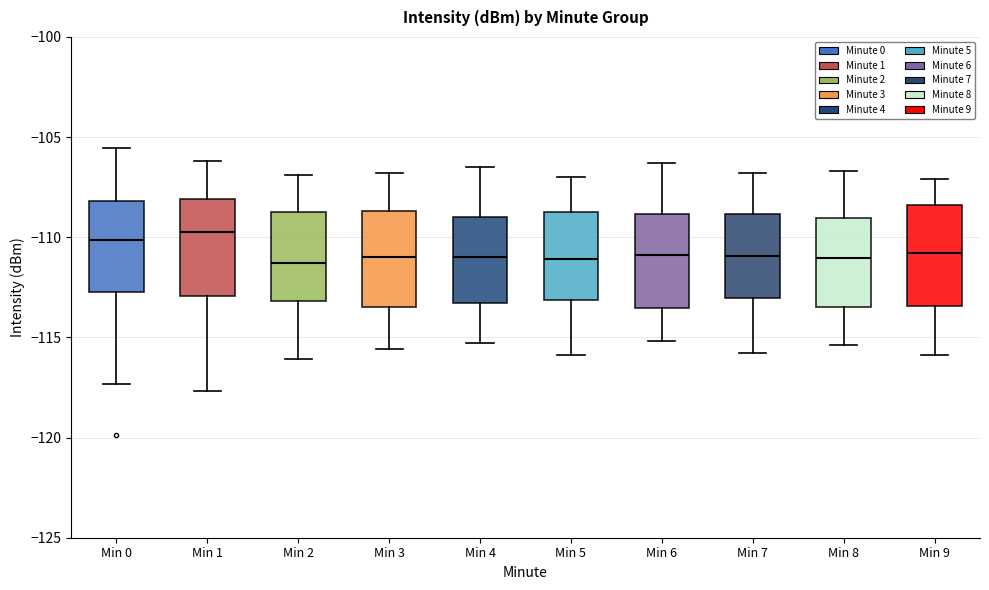

Reading left to right, read every box against the y-axis: the position of its median line, the range the box covers, and the ends of its whiskers. The values are not printed on the chart, so give them approximately, as read against the axis.

Min 0: median -110.0, box -112.5 to -108.0, whiskers -117.5 to -105.5
Min 1: median -109.5, box -113.0 to -108.0, whiskers -117.5 to -106.0
Min 2: median -111.5, box -113.0 to -108.5, whiskers -116.0 to -107.0
Min 3: median -111.0, box -113.5 to -108.5, whiskers -115.5 to -107.0
Min 4: median -111.0, box -113.5 to -109.0, whiskers -115.5 to -106.5
Min 5: median -111.0, box -113.0 to -108.5, whiskers -116.0 to -107.0
Min 6: median -111.0, box -113.5 to -109.0, whiskers -115.0 to -106.5
Min 7: median -111.0, box -113.0 to -109.0, whiskers -116.0 to -107.0
Min 8: median -111.0, box -113.5 to -109.0, whiskers -115.5 to -106.5
Min 9: median -111.0, box -113.5 to -108.5, whiskers -116.0 to -107.0